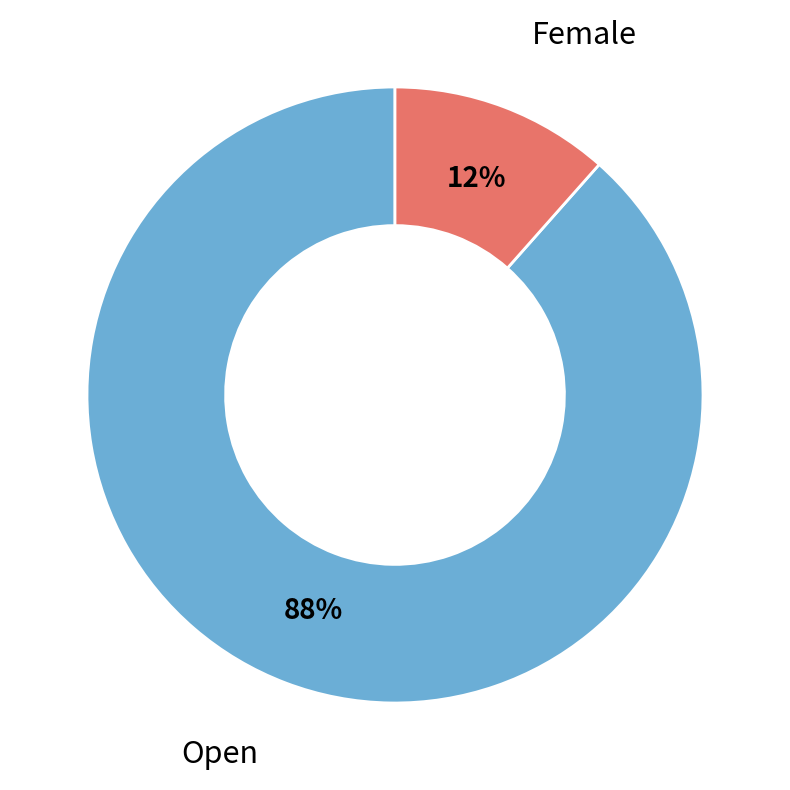

Which category accounts for the majority?

Open